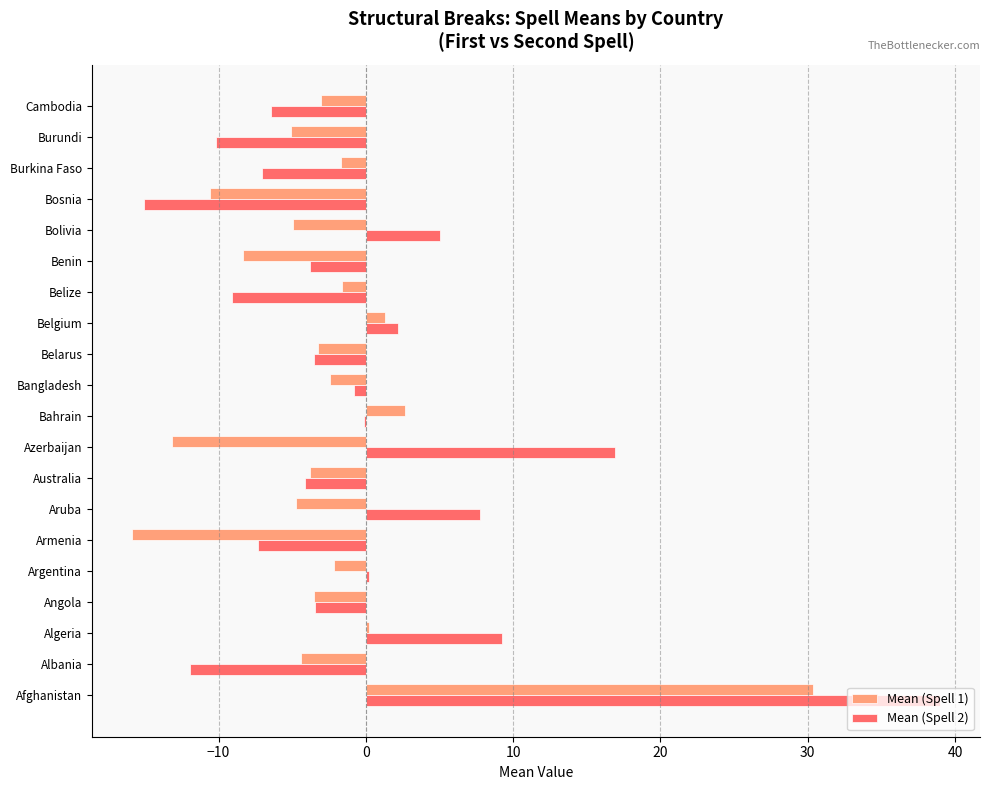

Which series changed the most between Aruba and Belize?

Mean (Spell 2)